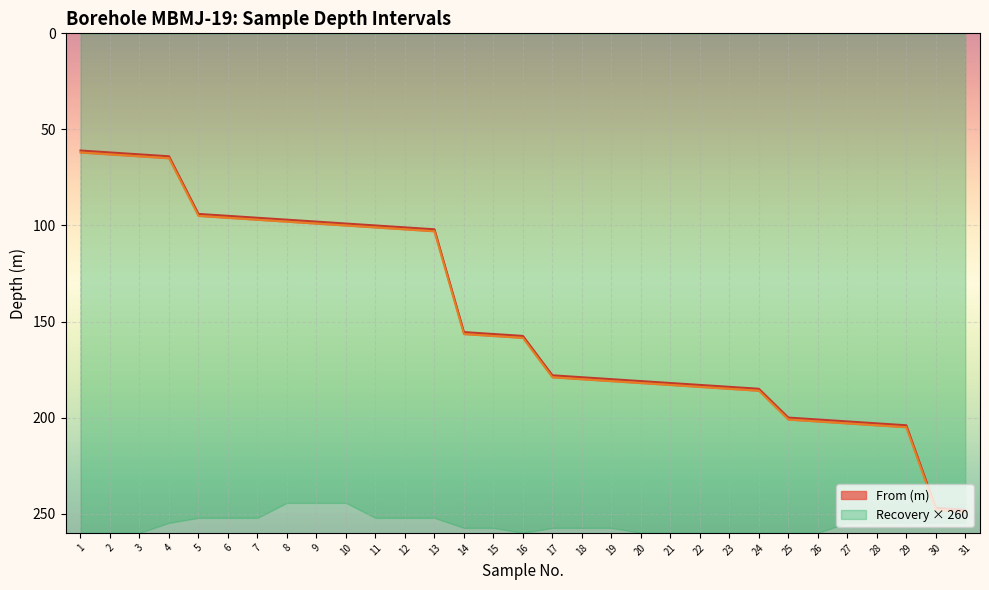

True or false: From (m) and To (m) cross at least once.

False